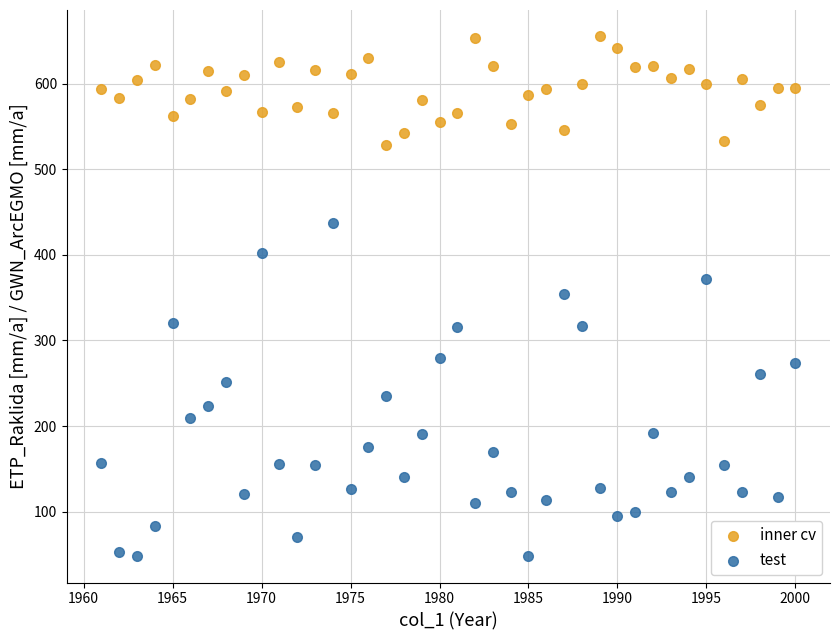

What is the X range (max minus min) for the scatter plot?

39.0